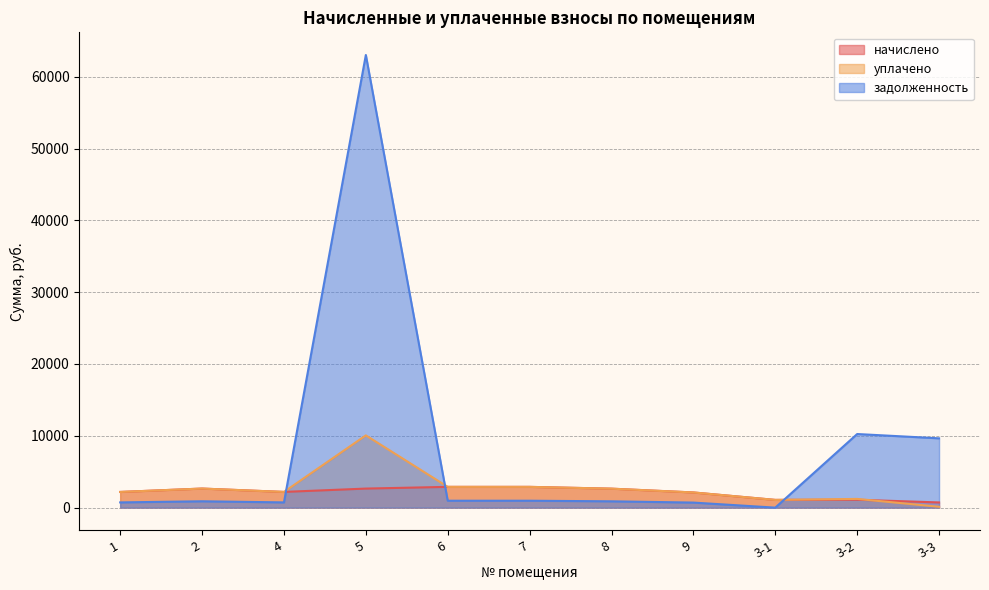

Rank the series at 6 from lowest to highest value.

задолженность, начислено, уплачено